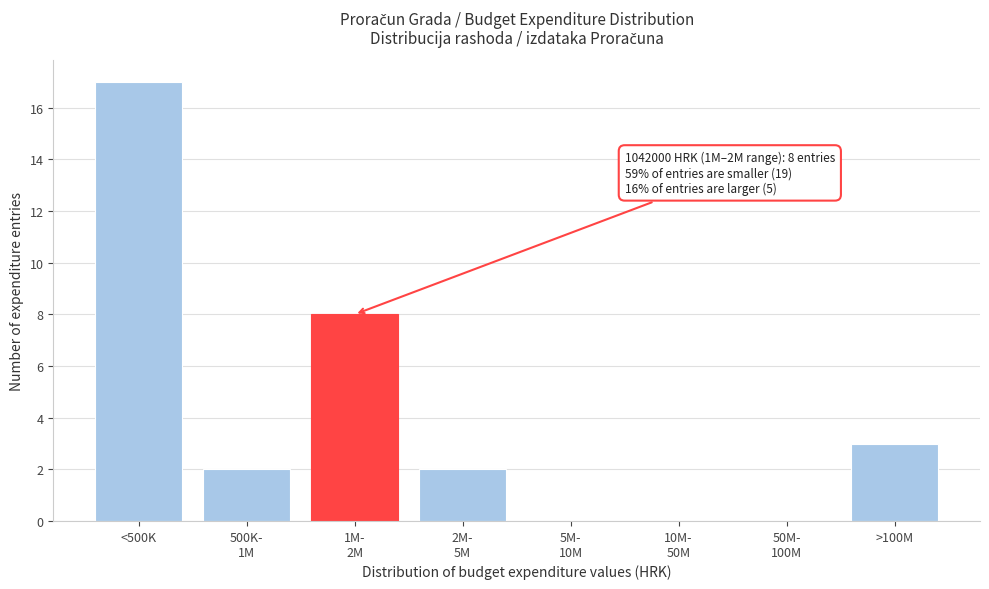

What is the greatest value displayed?

17